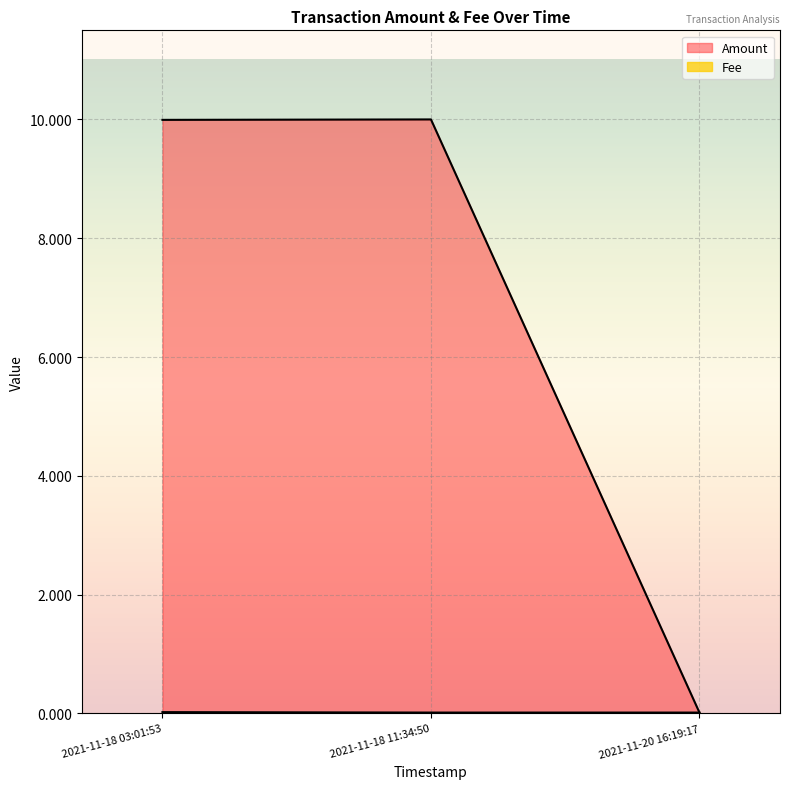

Is it true that Fee equals 0.0 at 2021-11-18 03:01:53?

True